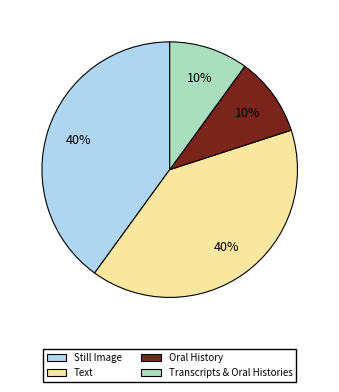

How many slices are in this pie chart?

4